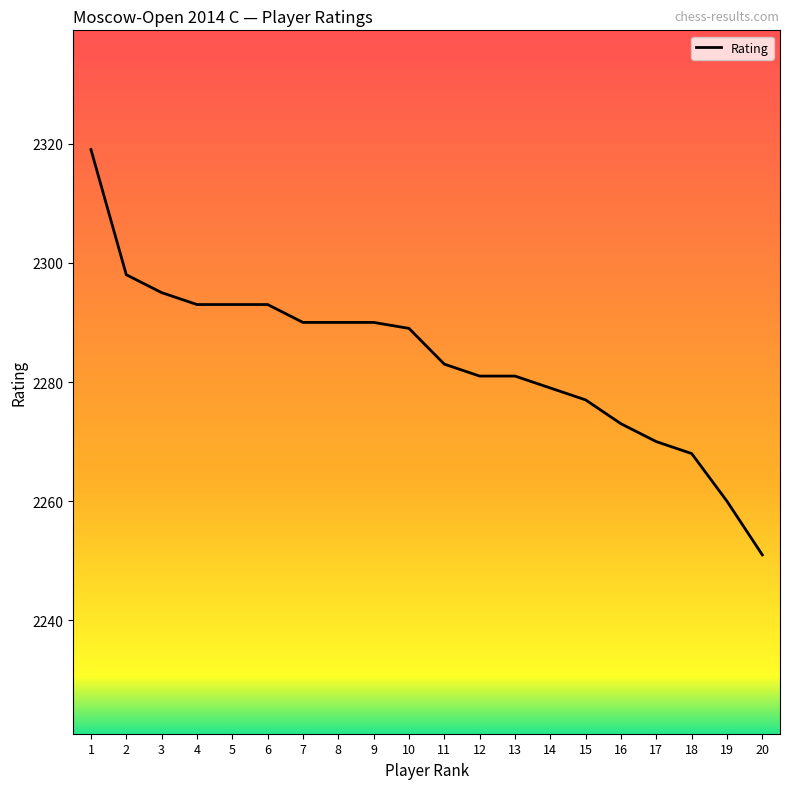

At which category does the chart reach its peak across all series?

1